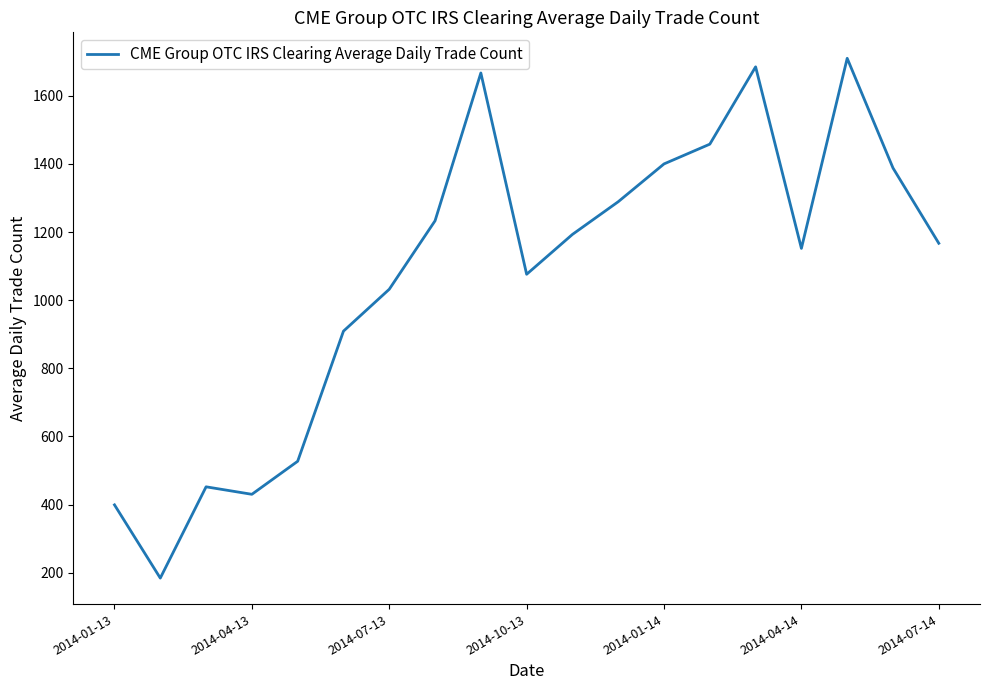

What is the smallest value displayed?

184